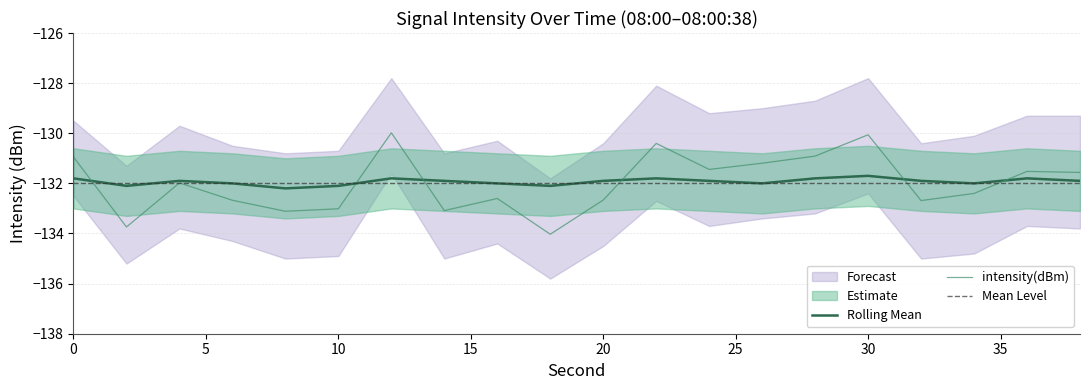

Which has a higher value, 34 or 6?

34